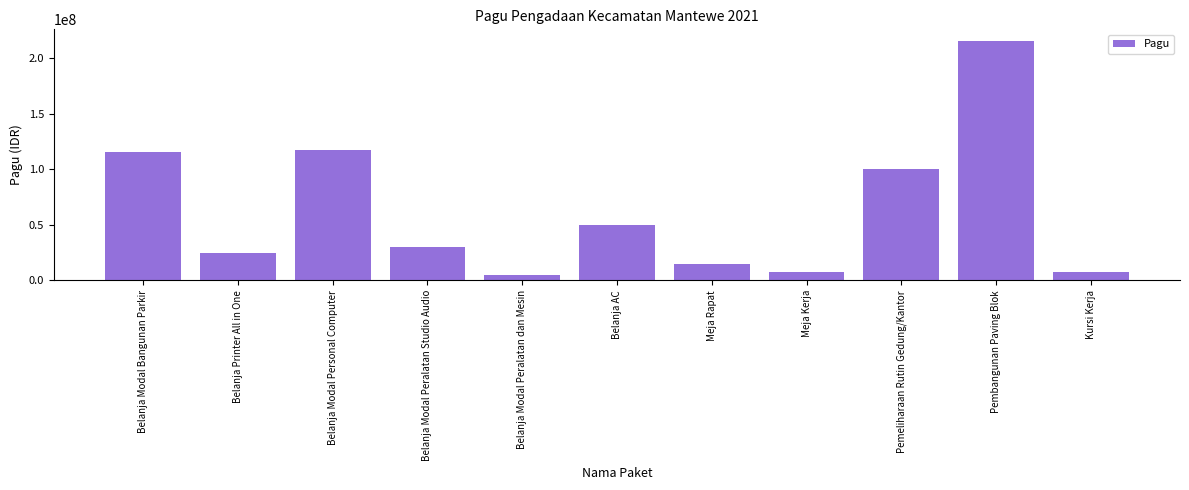

Reading left to right, transcribe all the data shown in this chart.

Belanja Modal Bangunan Parkir=115350000	Belanja Printer All in One=24500000	Belanja Modal Personal Computer=117000000	Belanja Modal Peralatan Studio Audio=30000000	Belanja Modal Peralatan dan Mesin=5000000	Belanja AC=49500000	Meja Rapat=15000000	Meja Kerja=7500000	Pemeliharaan Rutin Gedung/Kantor=100000000	Pembangunan Paving Blok=215350000	Kursi Kerja=7500000